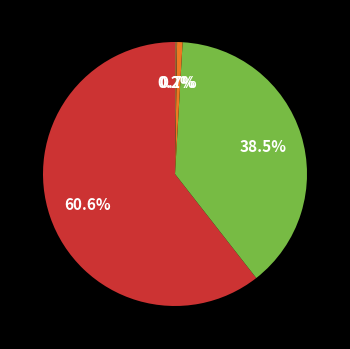

Does any single category account for the majority?

Yes